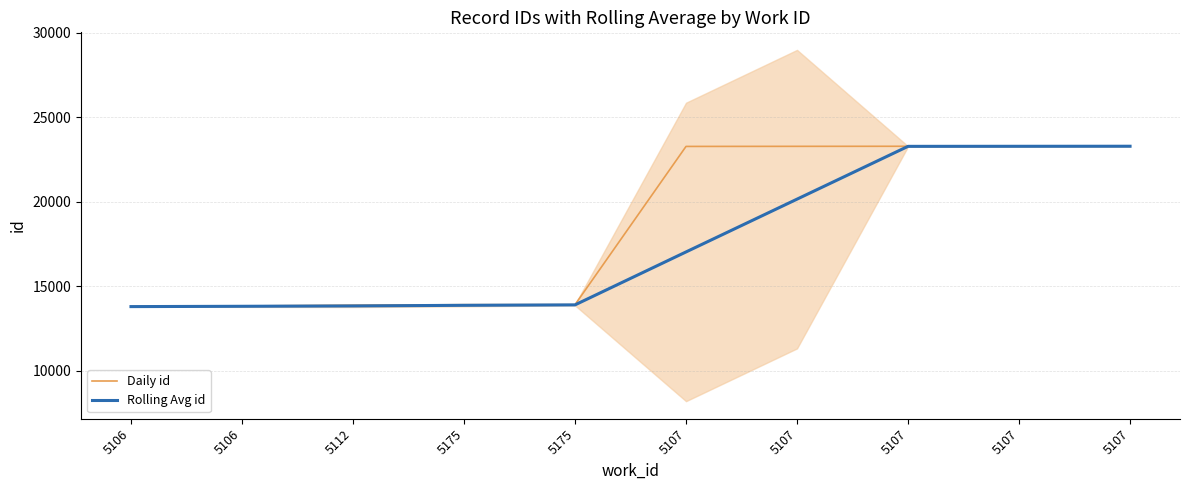

What are all the series names shown in the legend?

Daily id, Rolling Avg id